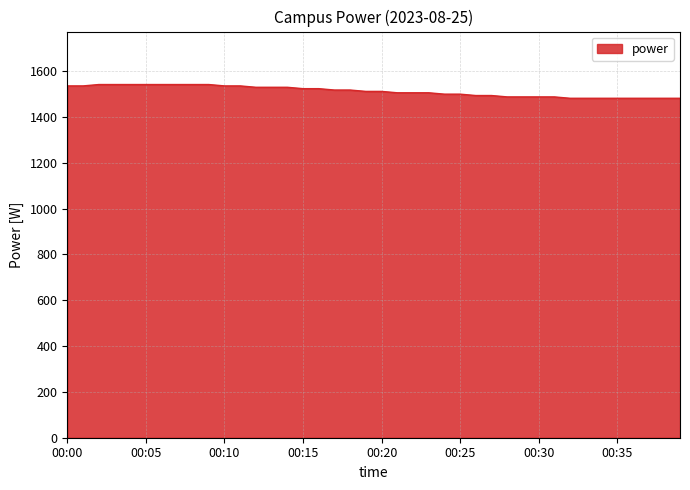

What is the maximum value shown in the chart?

1542